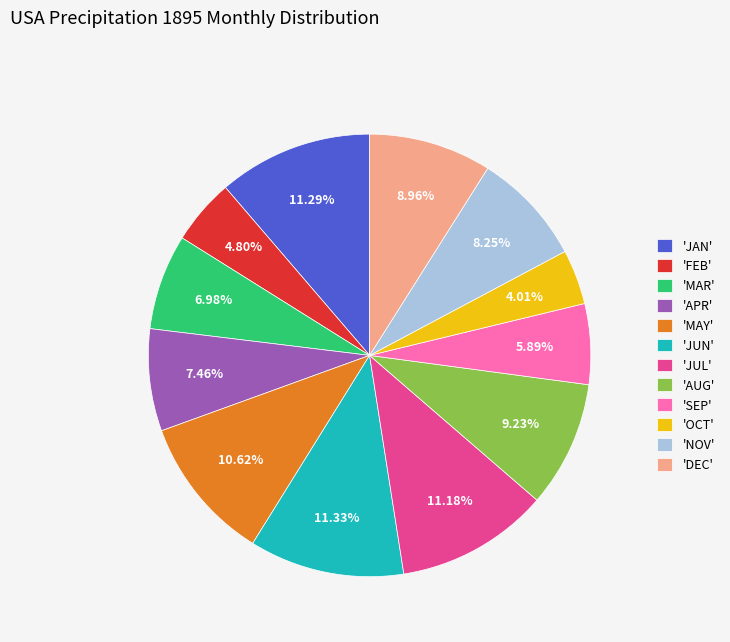

Approximately how many times larger is the value at 'OCT' compared to 'MAR'?

0.6